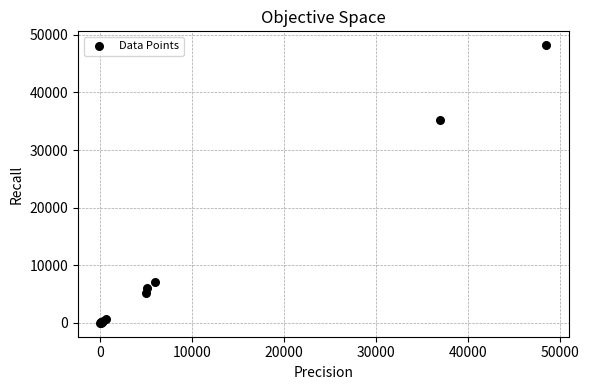

What Y value in the scatter plot is closest to 24104?

35194